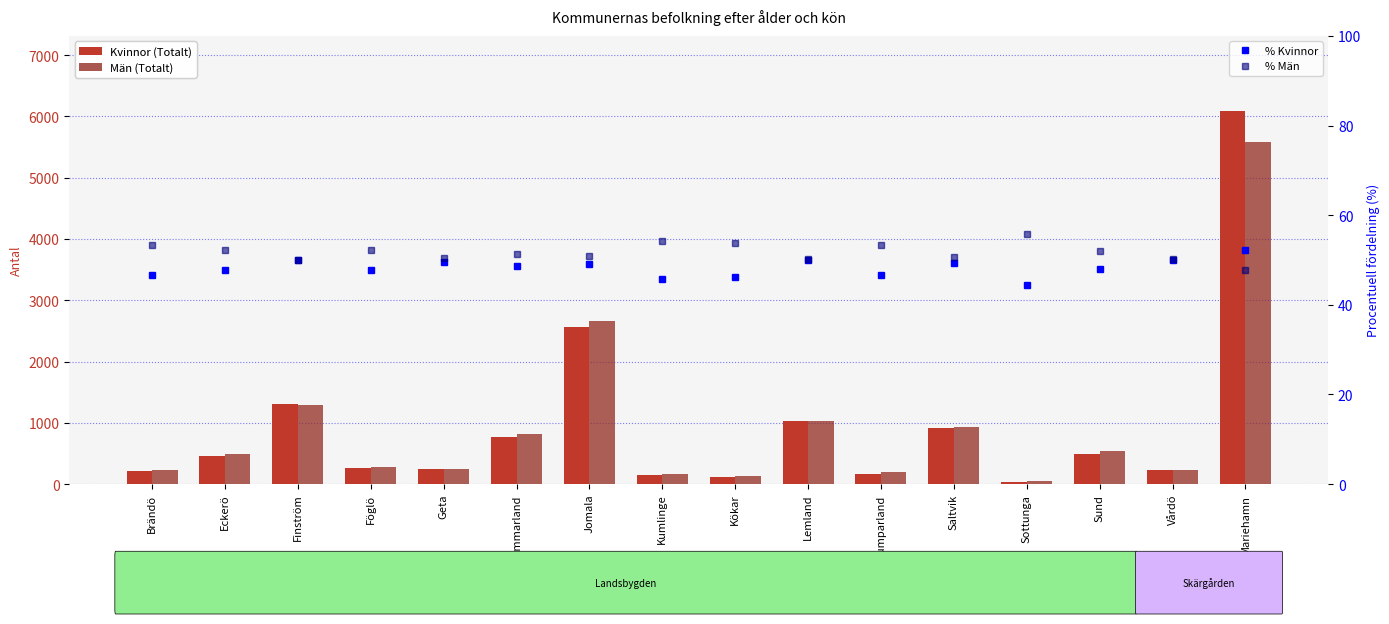

What is the difference between the % Män values at Brändö and Saltvik?

2.6